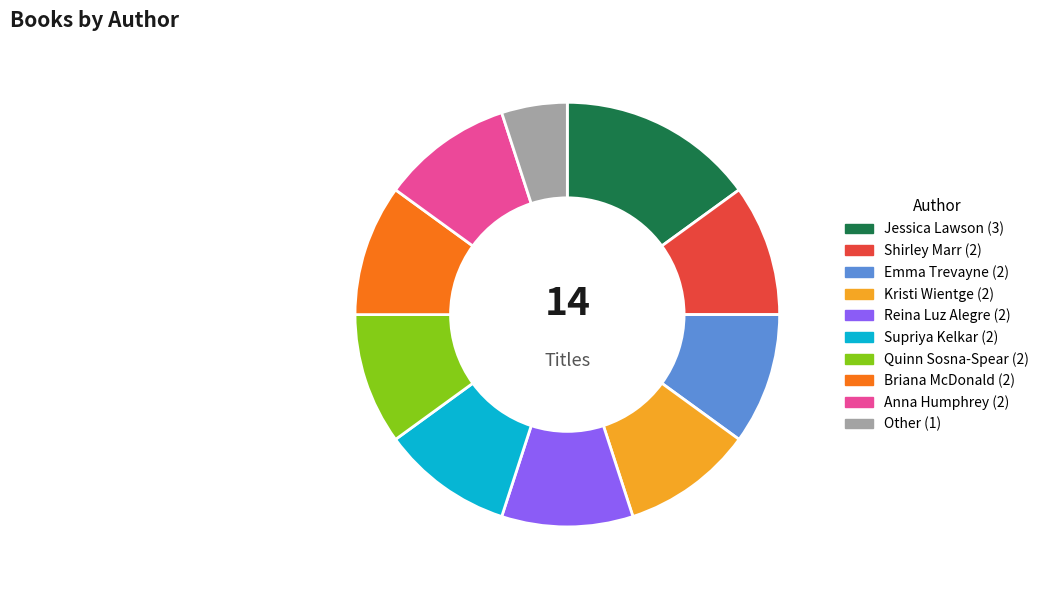

Does Briana McDonald represent more than half of the total?

No